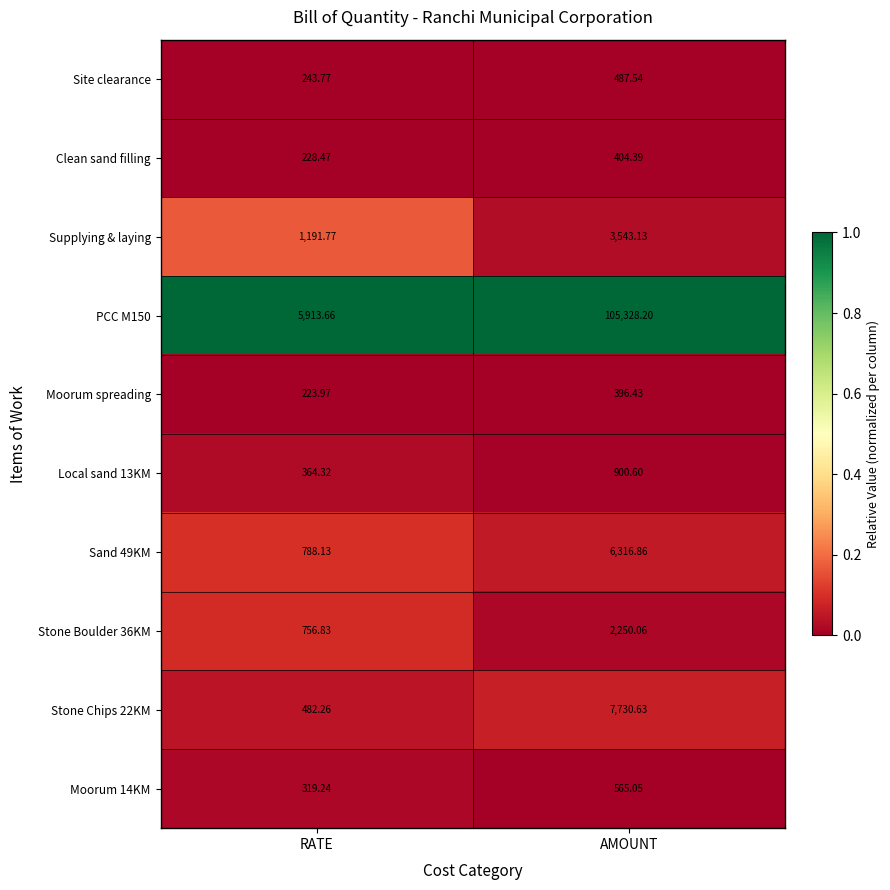

At which label does Moorum 14KM first exceed 565?

AMOUNT